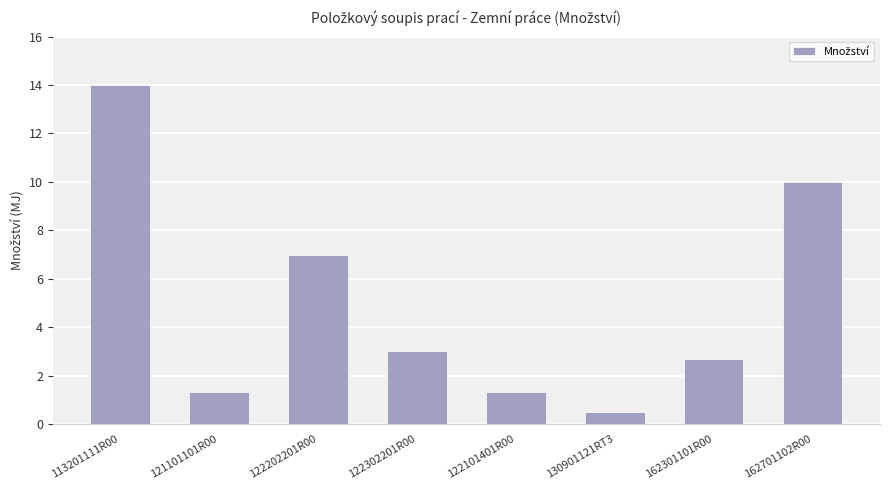

The chart shows a value of 3.0 at 122302201R00. True or false?

True